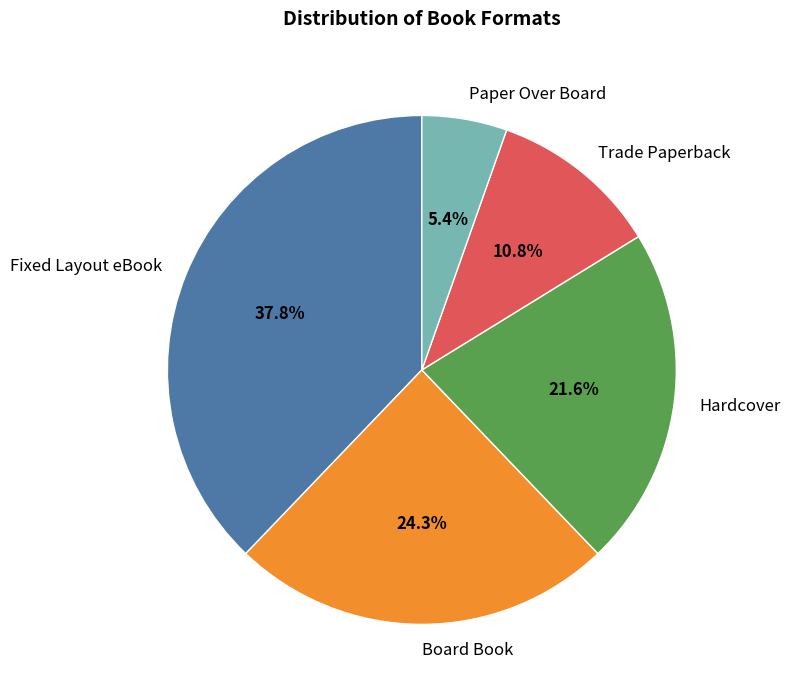

Which slice is the smallest?

Paper Over Board